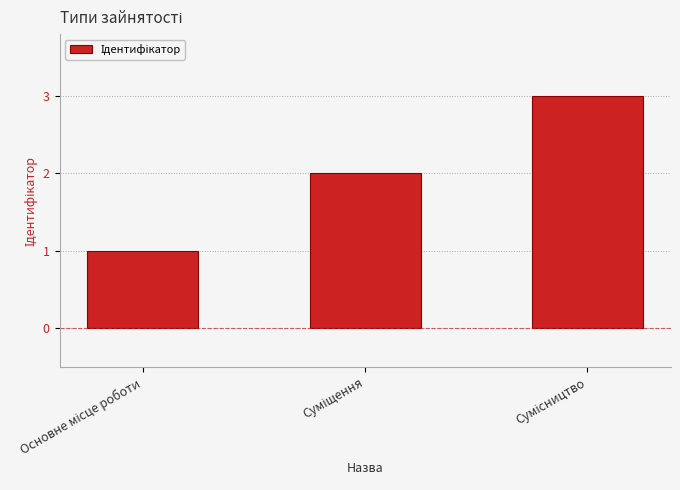

What is the sum of all values?

6